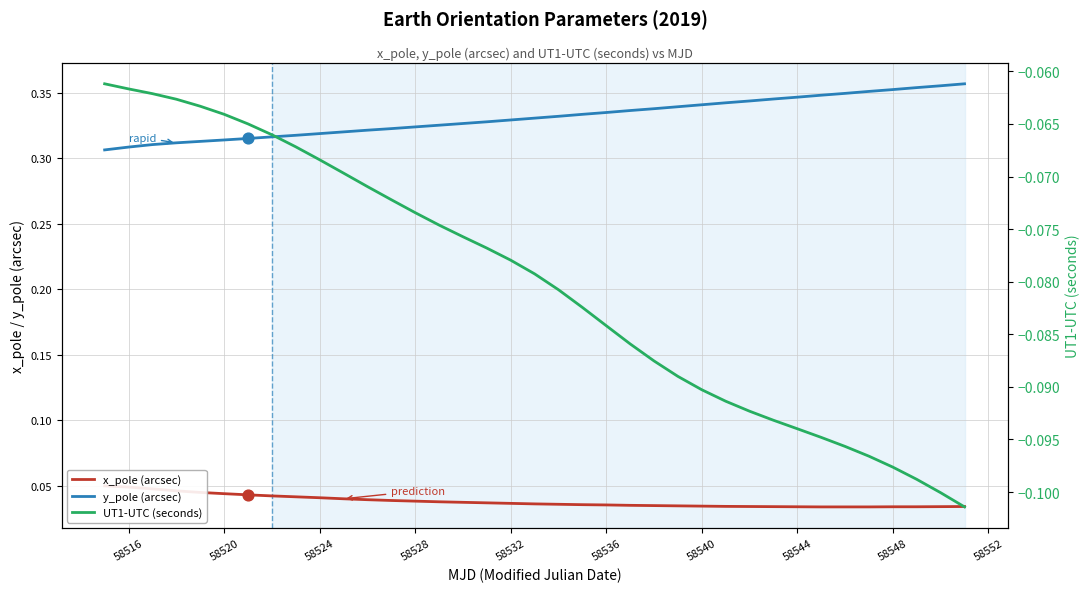

Which series reaches the minimum Y coordinate?

UT1-UTC (seconds)